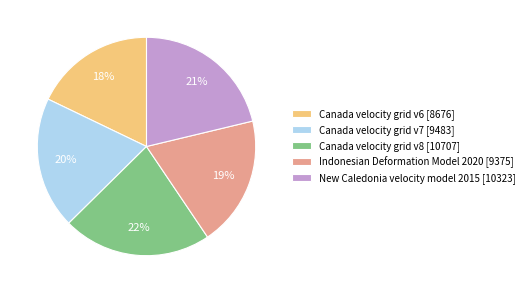

Approximately how many times larger is the value at Canada velocity grid v7 compared to Canada velocity grid v8?

0.9